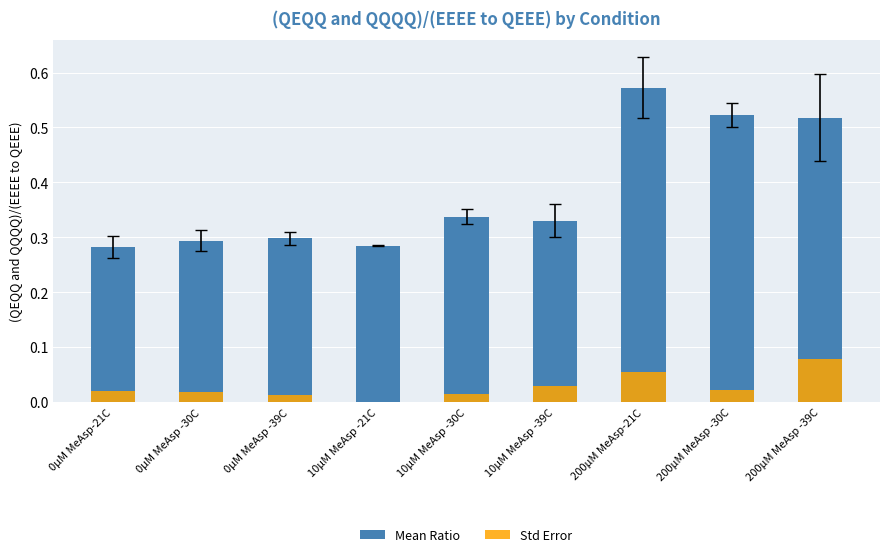

True or false: Std Error has a value of 0.1 at 200µM MeAsp -39C.

False